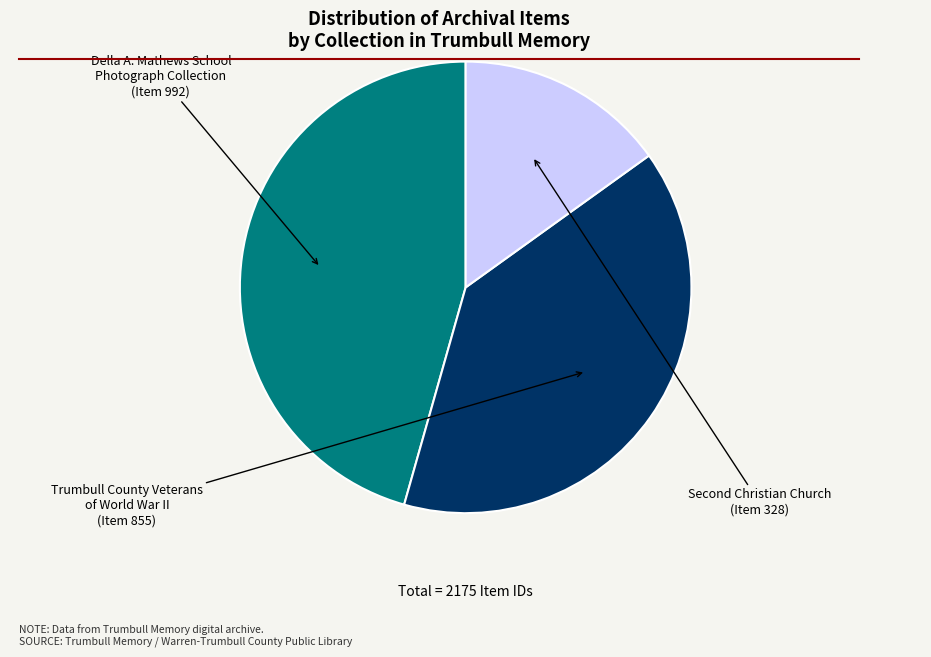

Is there a majority slice in this chart?

No